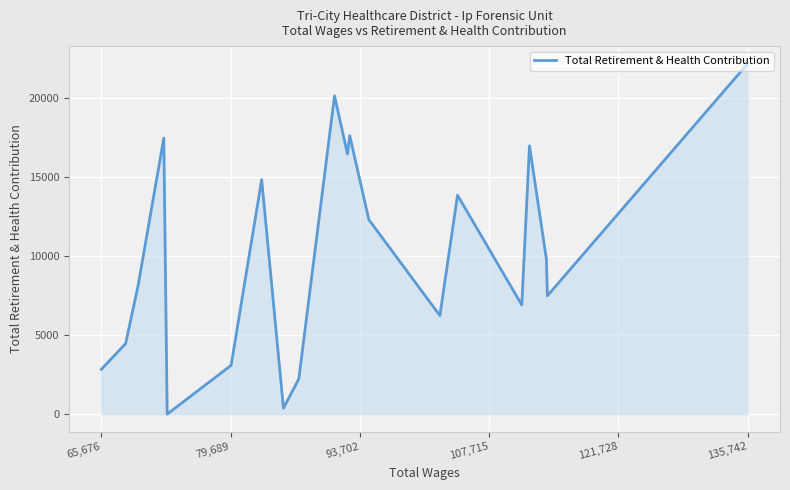

Is it true that the value at 135,742 is 14016?

False